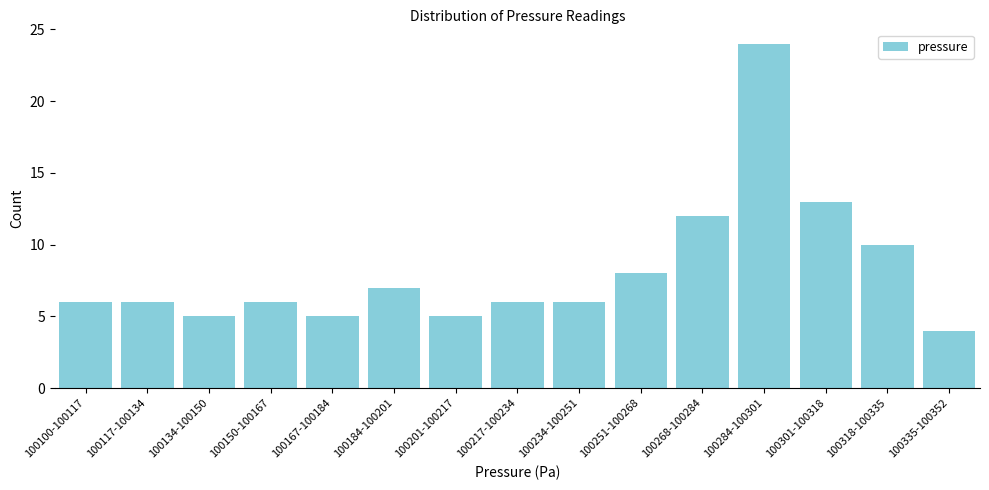

Reading left to right, transcribe all the data shown in this chart.

6	6	5	6	5	7	5	6	6	8	12	24	13	10	4